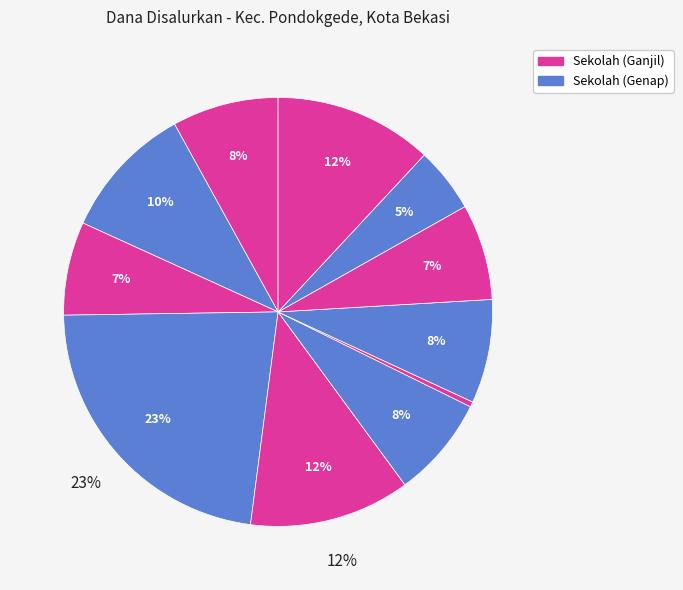

Which category has the biggest portion of the pie?

SMK NEGERI 12 KOTA BEKASI